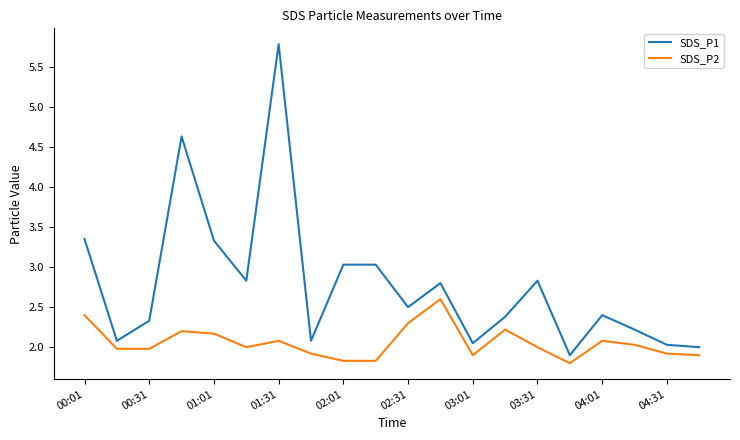

Rank the series by their average value, from lowest to highest.

SDS_P2, SDS_P1